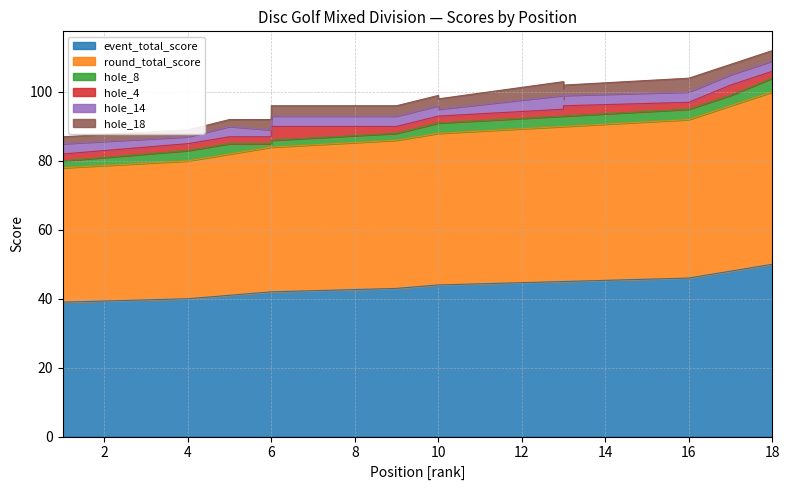

Reading left to right, list all the values displayed in this chart.

event_total_score: 1=39	1=39	1=39	4=40	5=41	6=42	6=42	6=42	9=43	10=44	10=44	10=44	13=45	13=45	13=45	16=46	17=48	18=50
round_total_score: 1=39	1=39	1=39	4=40	5=41	6=42	6=42	6=42	9=43	10=44	10=44	10=44	13=45	13=45	13=45	16=46	17=48	18=50
hole_8: 1=2	1=2	1=2	4=3	5=3	6=1	6=2	6=2	9=2	10=3	10=3	10=3	13=3	13=3	13=3	16=3	17=3	18=4
hole_4: 1=2	1=2	1=2	4=2	5=2	6=2	6=2	6=4	9=2	10=2	10=2	10=2	13=2	13=2	13=3	16=2	17=3	18=2
hole_14: 1=3	1=2	1=3	4=2	5=3	6=2	6=2	6=3	9=3	10=3	10=3	10=2	13=4	13=3	13=3	16=3	17=3	18=3
hole_18: 1=2	1=3	1=2	4=2	5=2	6=3	6=2	6=3	9=3	10=3	10=3	10=3	13=4	13=3	13=3	16=4	17=3	18=3